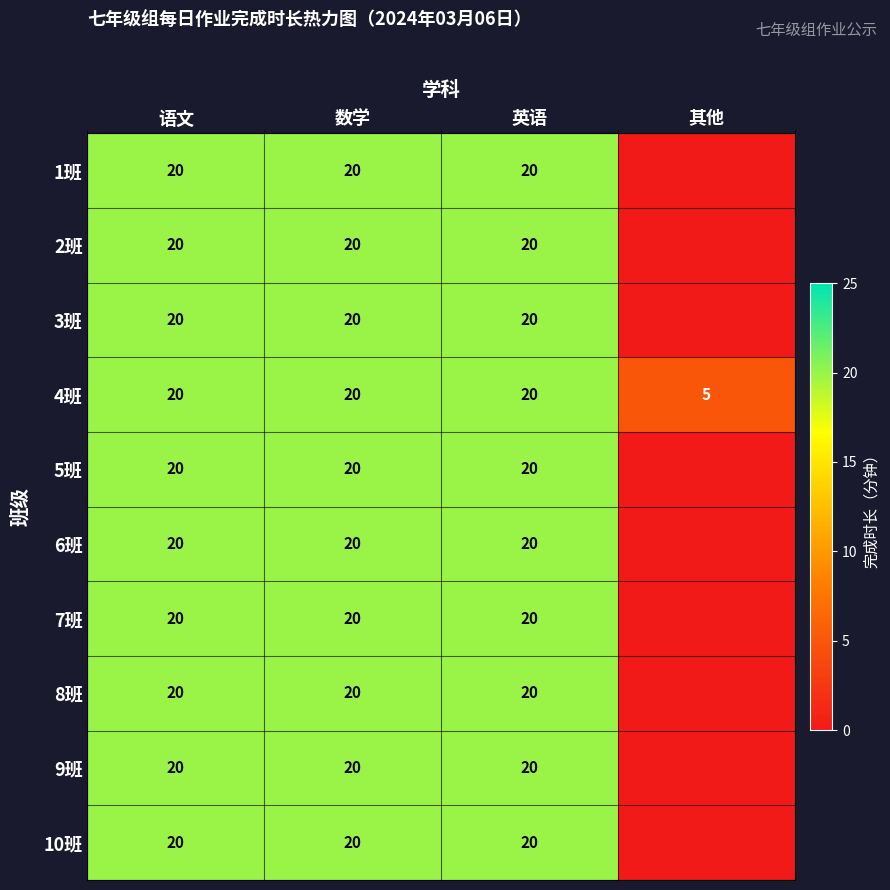

True or false: 7班 has a value of 34 at 英语.

False